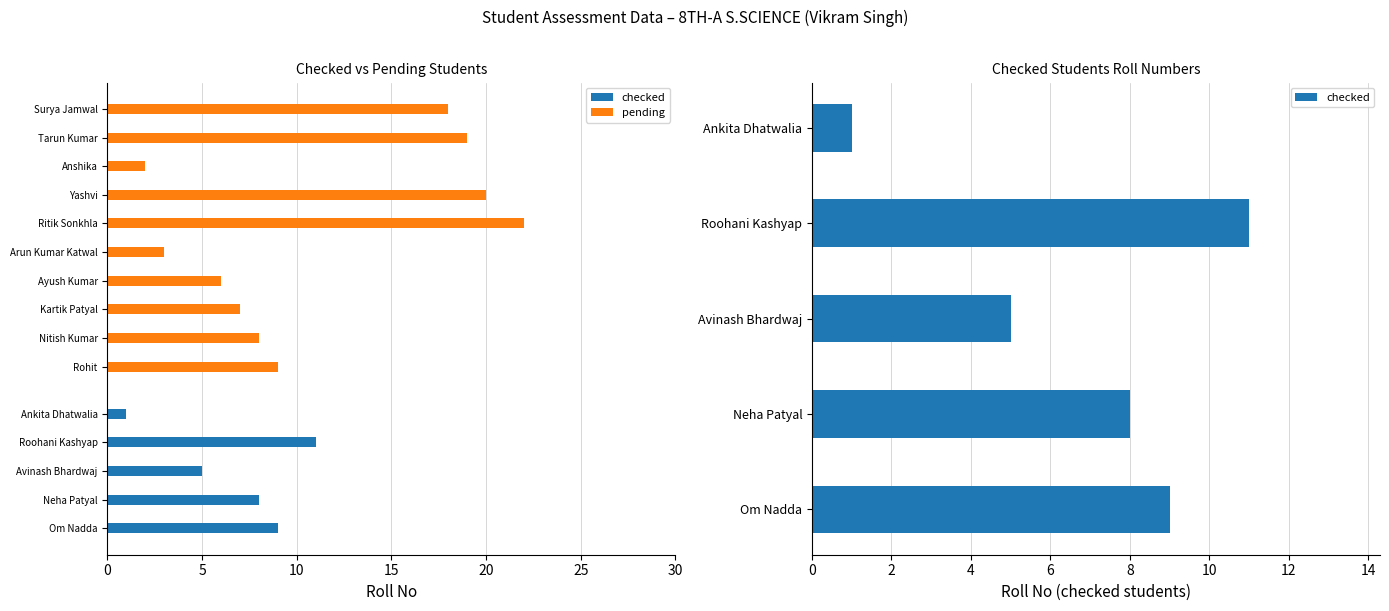

How many distinct data groups are displayed?

2